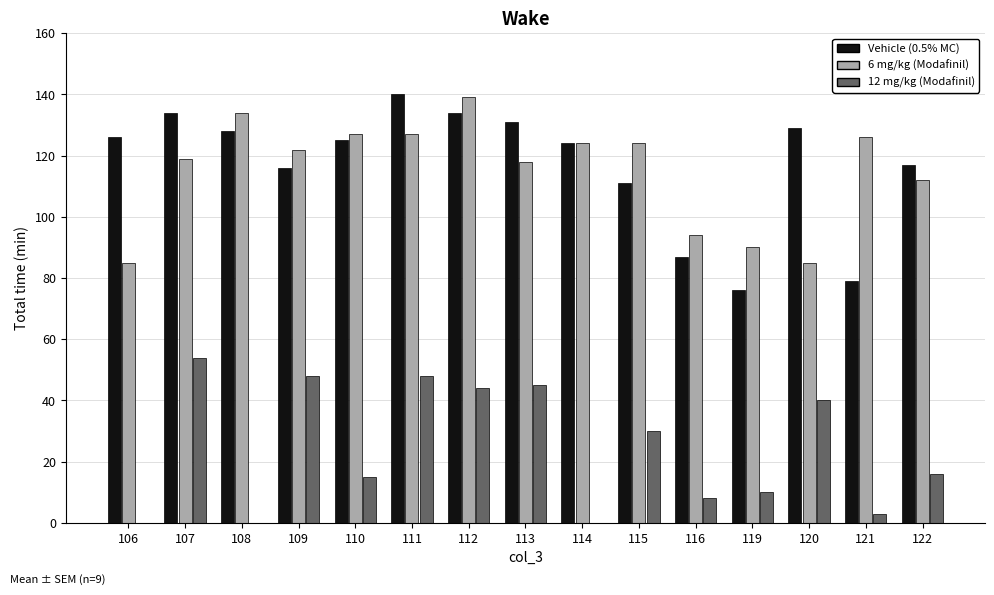

Are the bars grouped side by side (vs. stacked)?

Yes